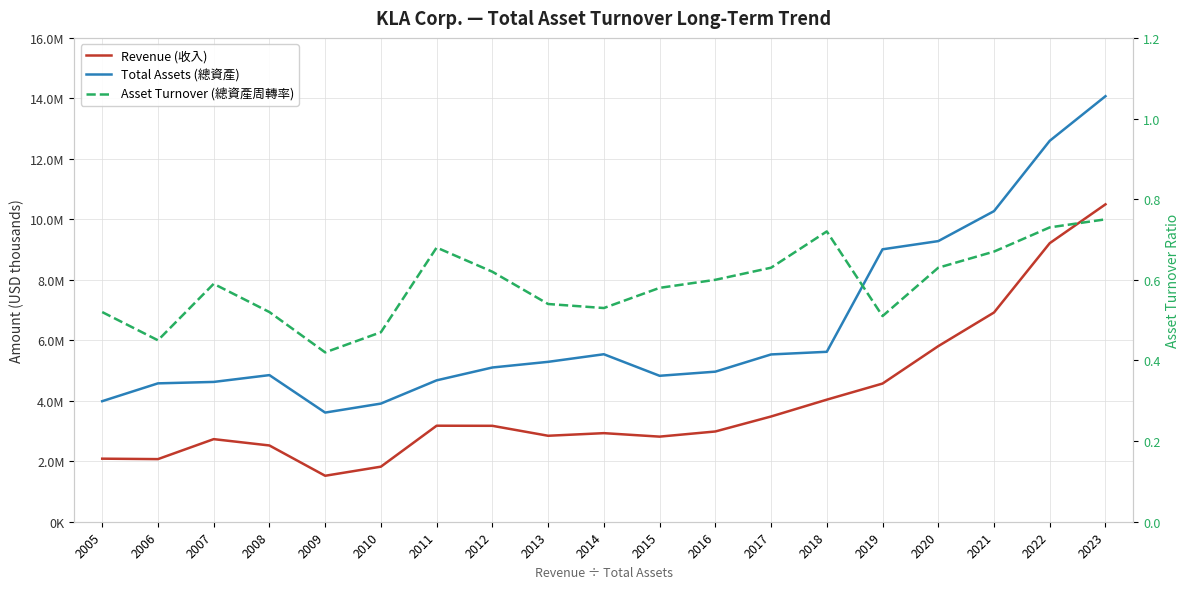

Which series has the widest spread of values?

Total Assets (總資產)